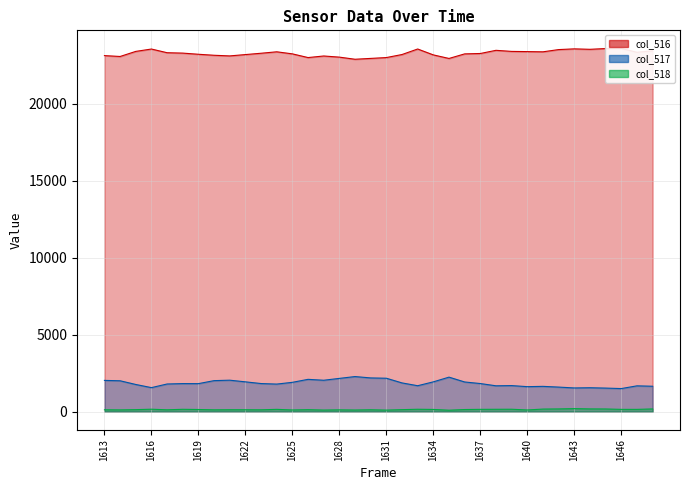

What are all the series names shown in the legend?

col_516, col_517, col_518